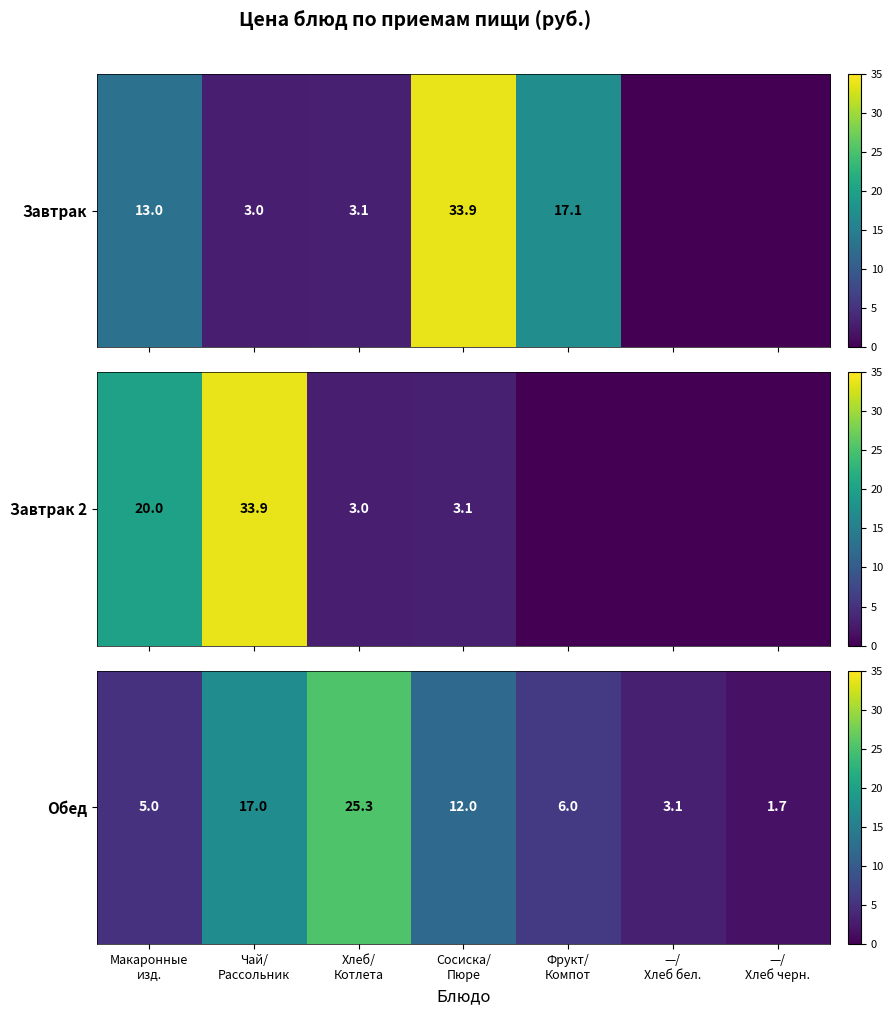

What is the difference between the second highest and second lowest values?

13.9